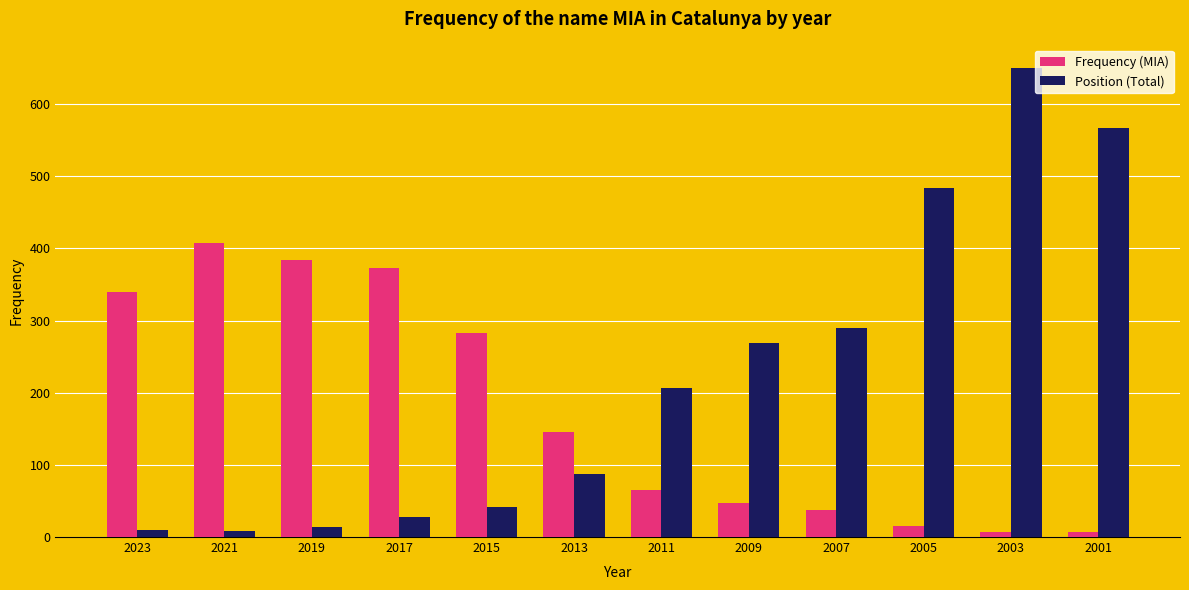

What are all the series names shown in the legend?

Frequency (MIA), Position (Total)